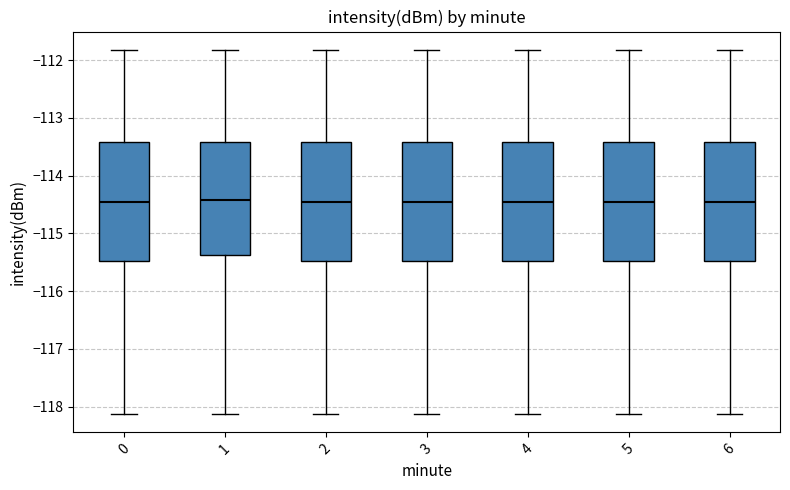

Reading left to right, transcribe this box plot: for each box, give where its median line is, the range the box spans, and where its two whiskers end, as read against the y-axis. The values are not printed on the chart, so give them approximately, as read against the axis.

0: median -114.5, box -115.5 to -113.4, whiskers -118.1 to -111.8
1: median -114.4, box -115.4 to -113.4, whiskers -118.1 to -111.8
2: median -114.5, box -115.5 to -113.4, whiskers -118.1 to -111.8
3: median -114.5, box -115.5 to -113.4, whiskers -118.1 to -111.8
4: median -114.5, box -115.5 to -113.4, whiskers -118.1 to -111.8
5: median -114.5, box -115.5 to -113.4, whiskers -118.1 to -111.8
6: median -114.5, box -115.5 to -113.4, whiskers -118.1 to -111.8